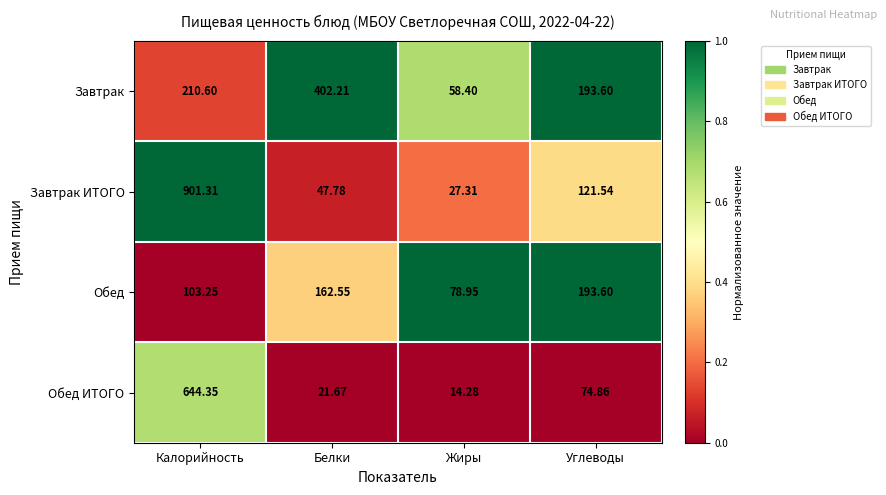

At which category is the sum across all series the highest?

Калорийность